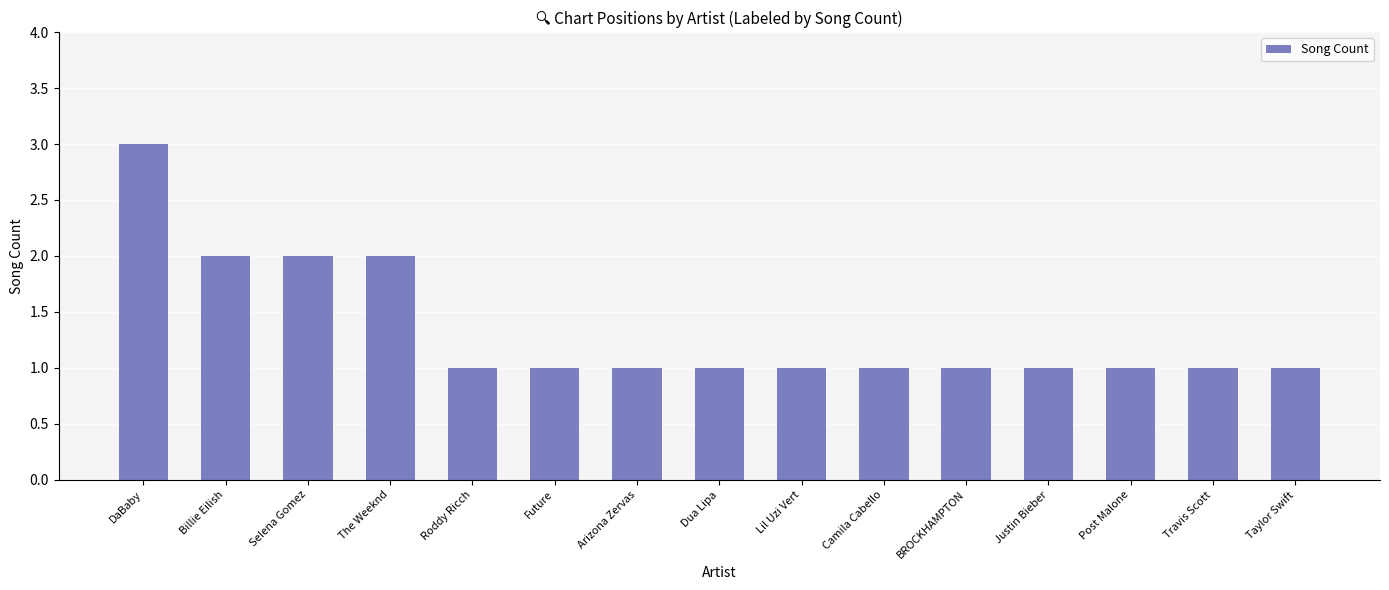

What is the average value?

1